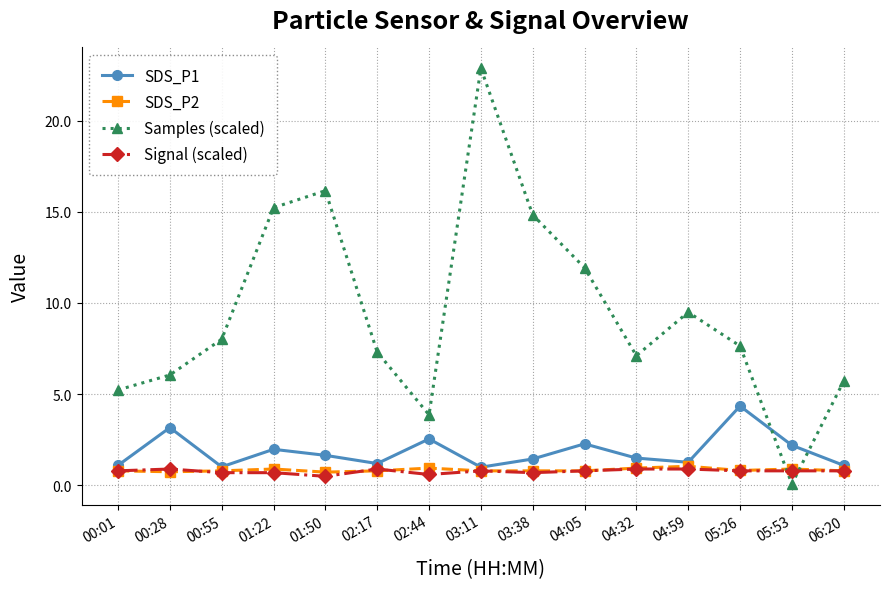

Which series has the widest spread of values?

Samples (scaled)